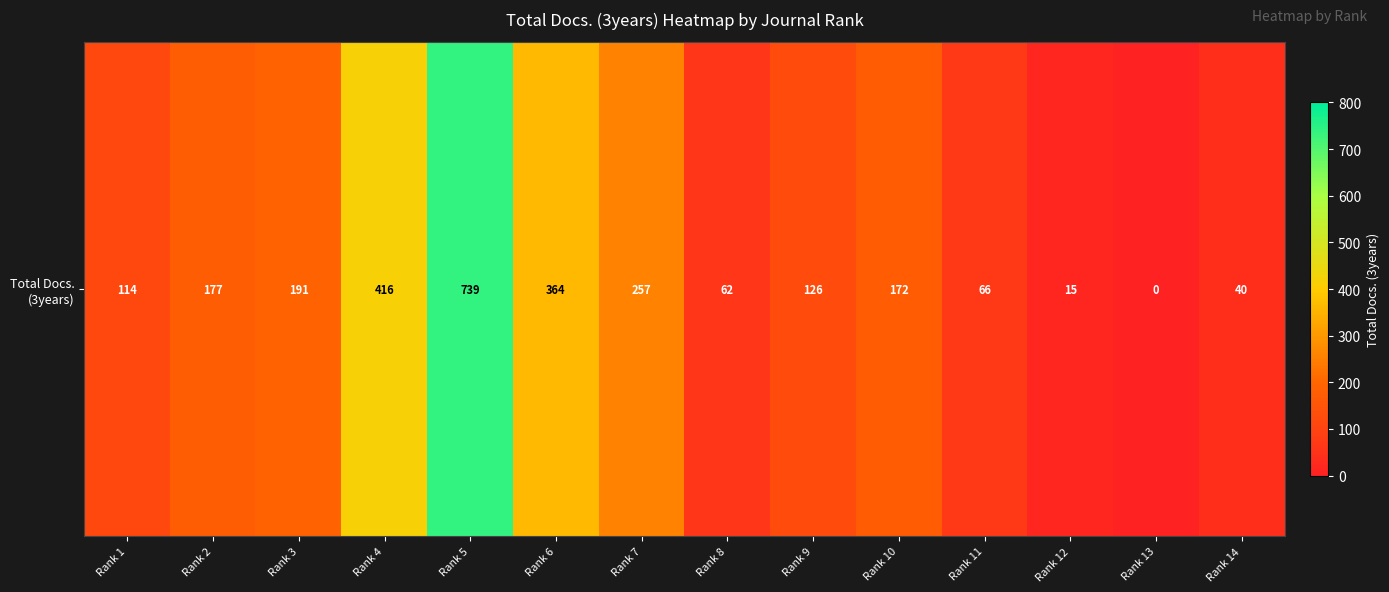

The chart shows a value of 6 at Rank 12. True or false?

False